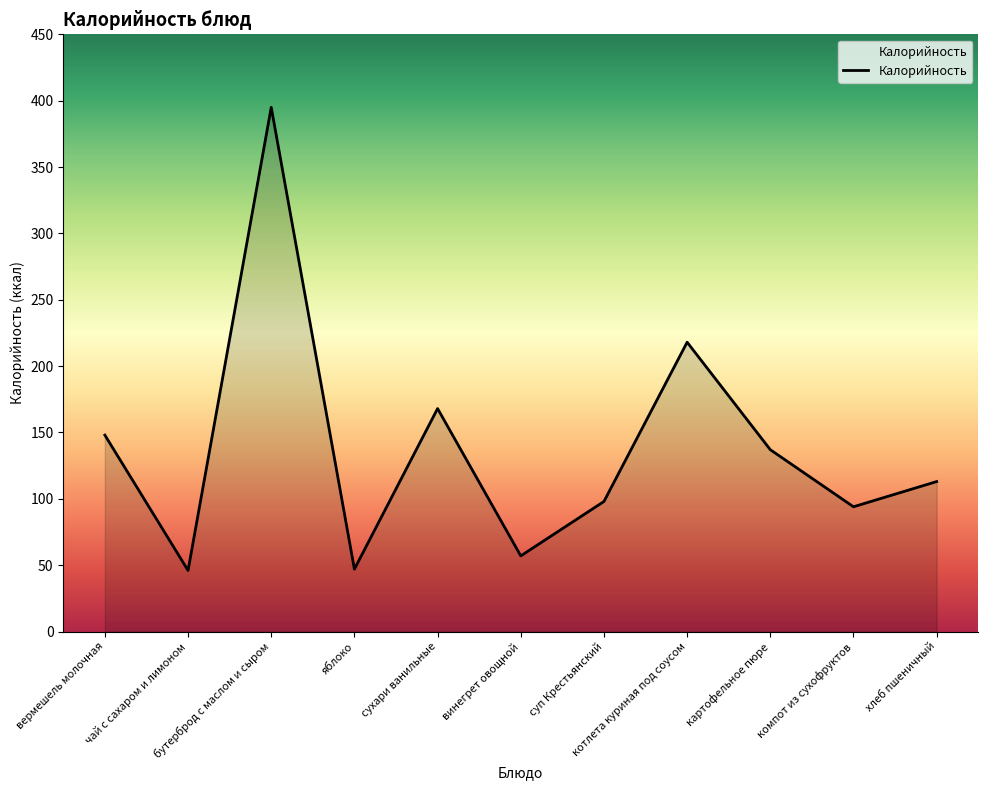

At which label does the data first exceed 113?

вермешель молочная